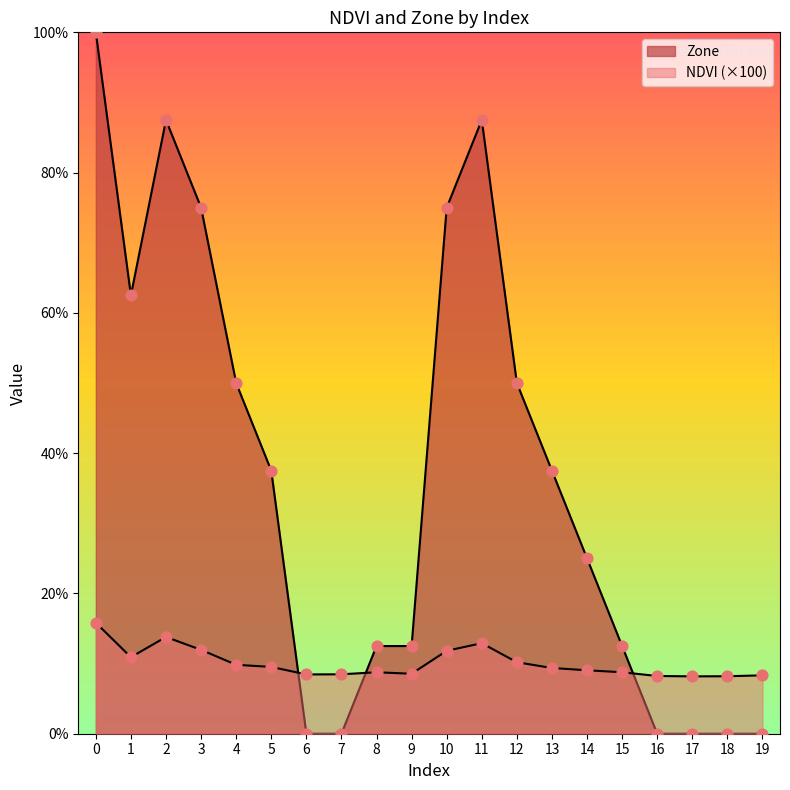

What is the total value across all series at 13?

46.9